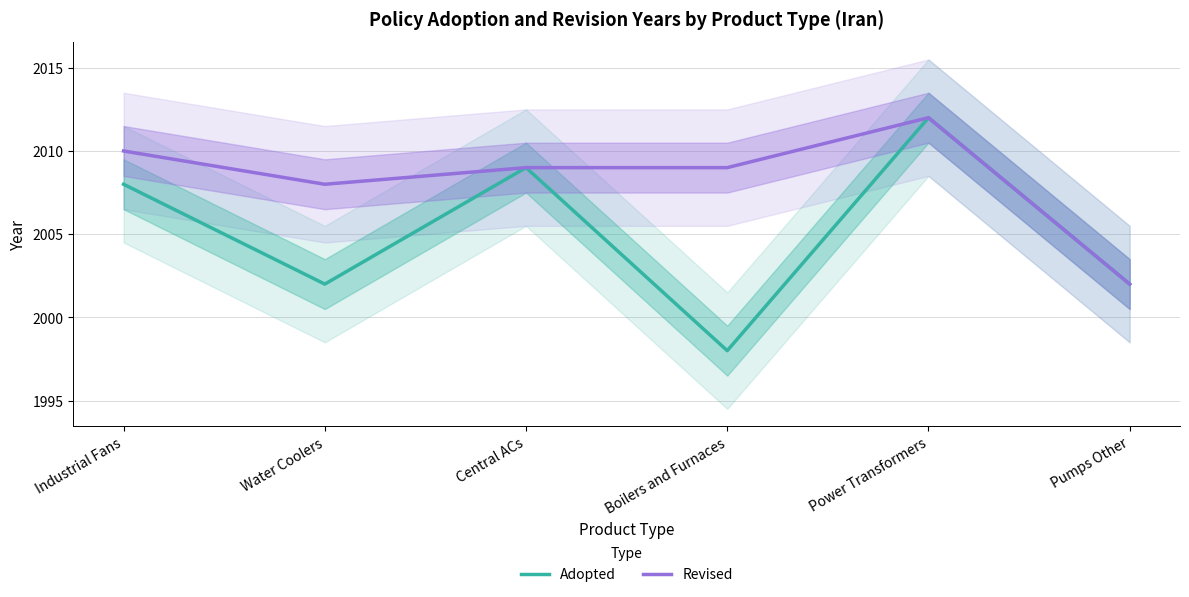

Which series has the largest total across all categories?

Revised